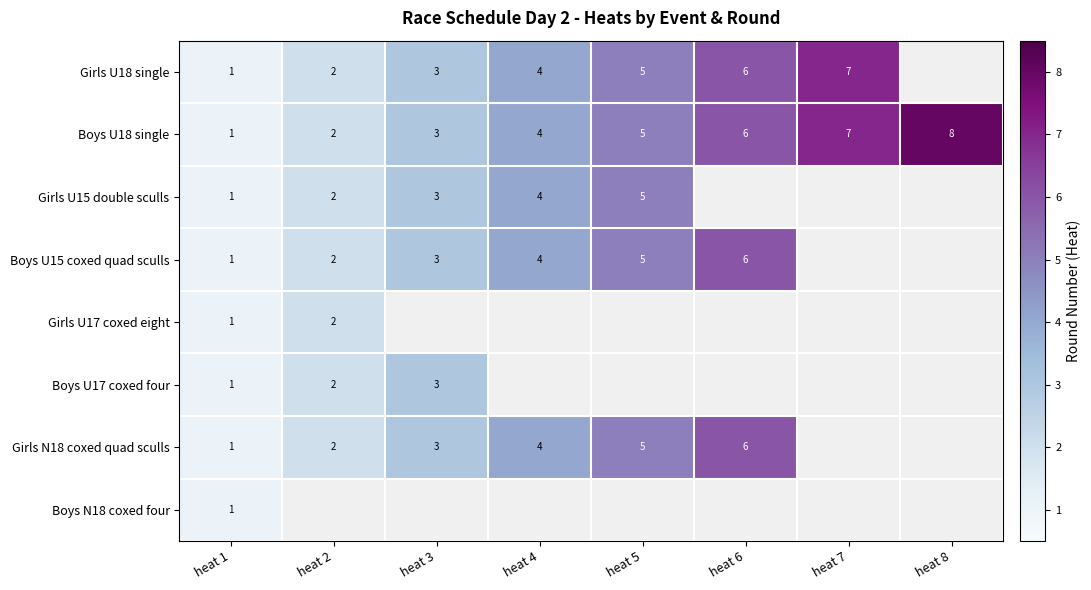

Count the number of categories in the chart.

8